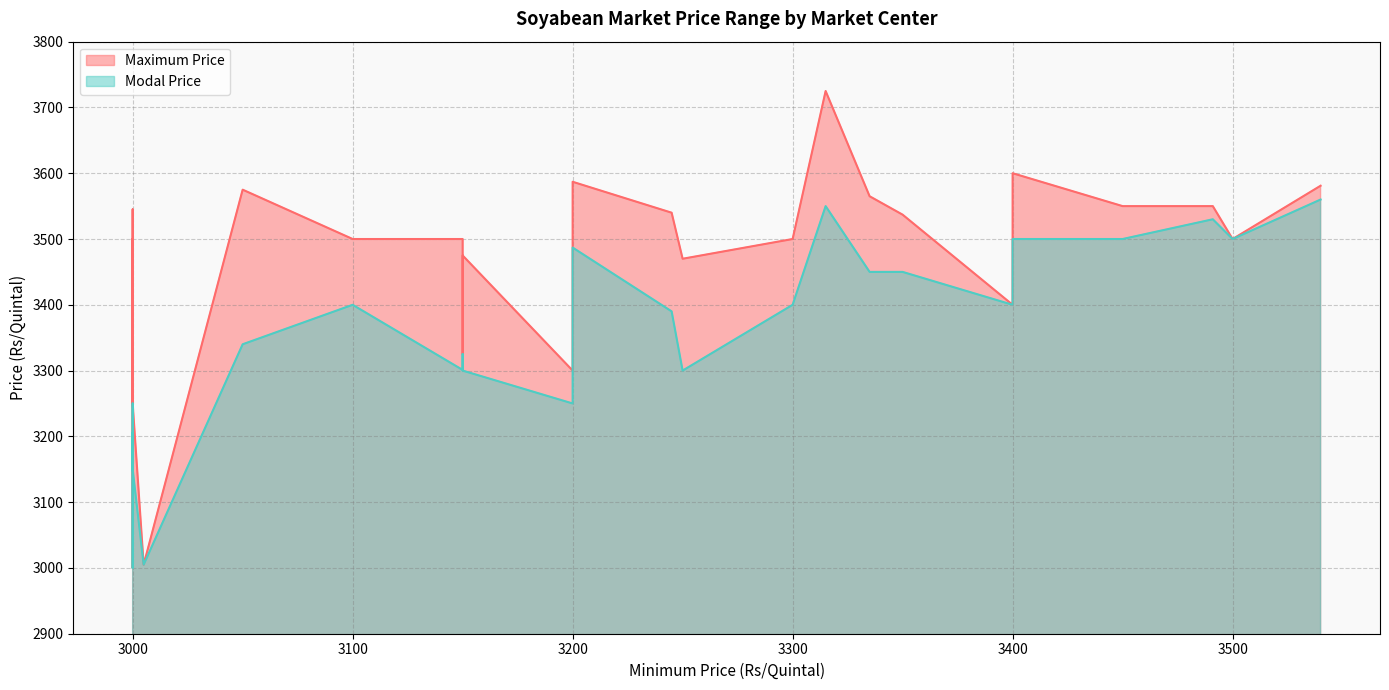

How many interior local peaks does the Maximum Price series have?

6